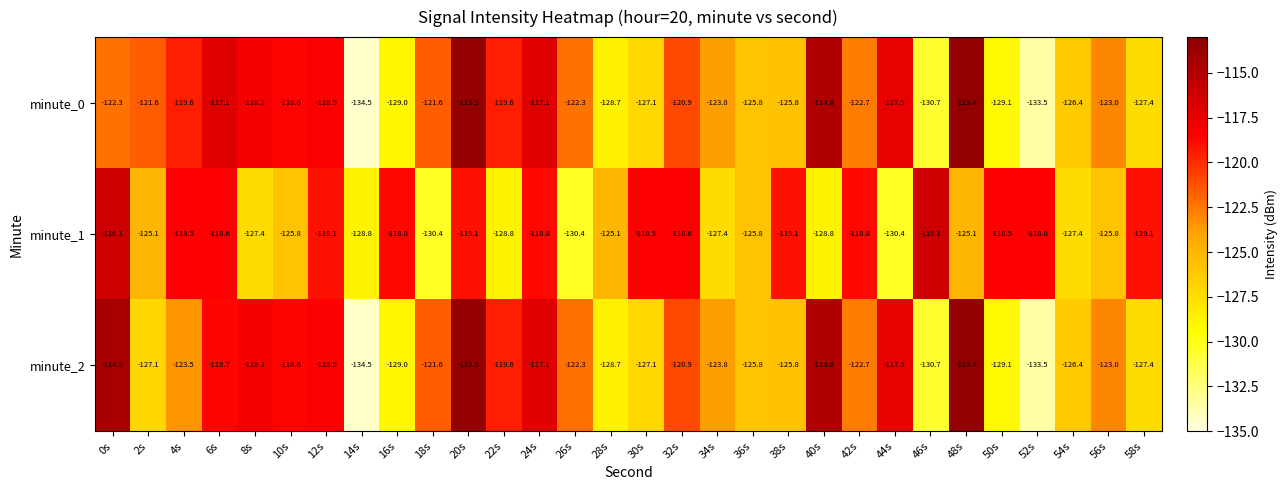

What is the difference between the maximum and second lowest values in the minute_2 series?

20.1